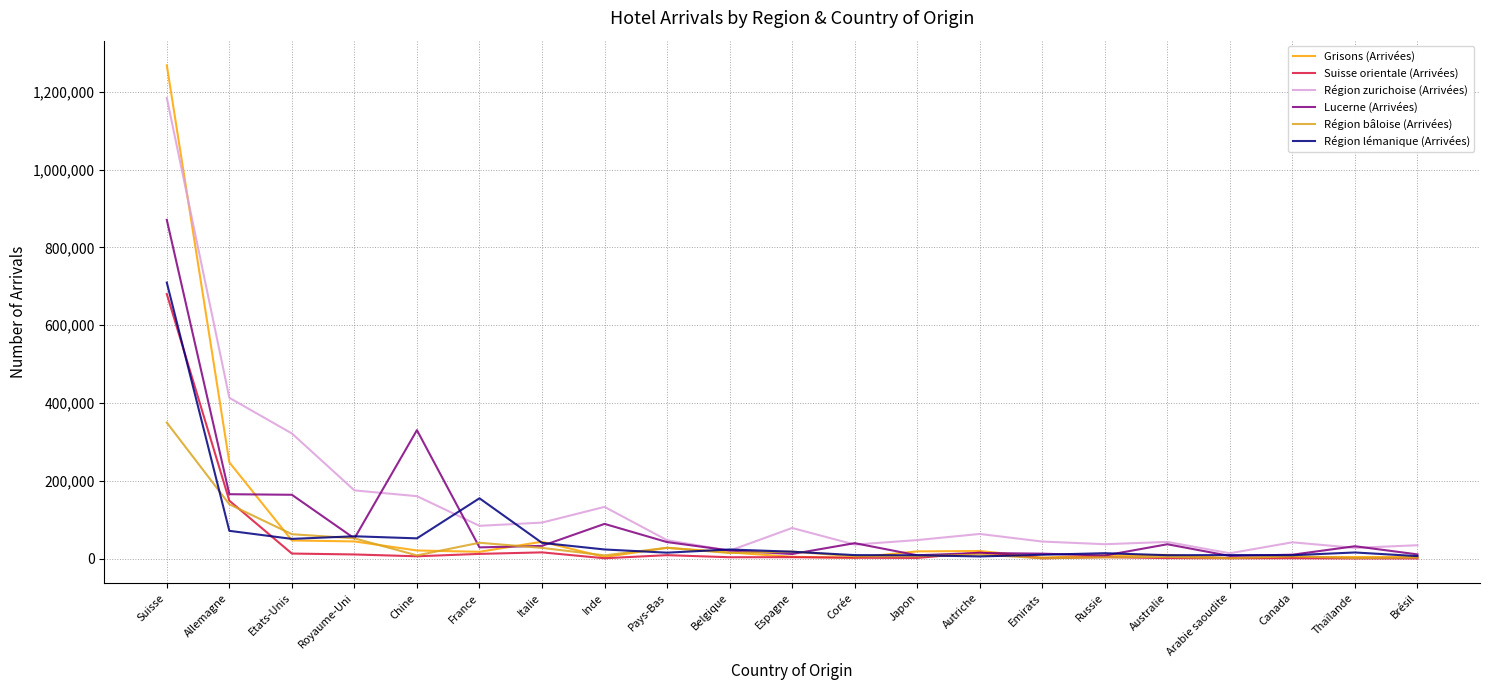

Is it true that Lucerne (Arrivées) equals 29384 at France?

True